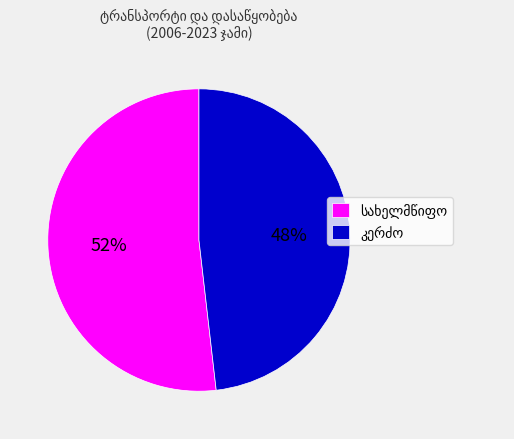

To the nearest percent, what is the difference between the largest and smallest slice percentages?

4%